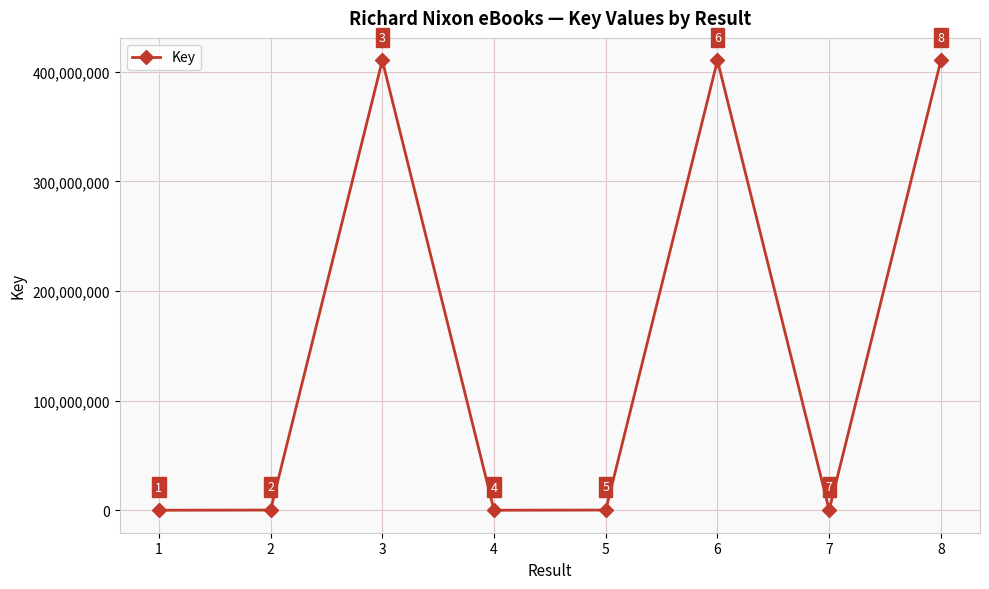

What is the greatest value displayed?

410291758